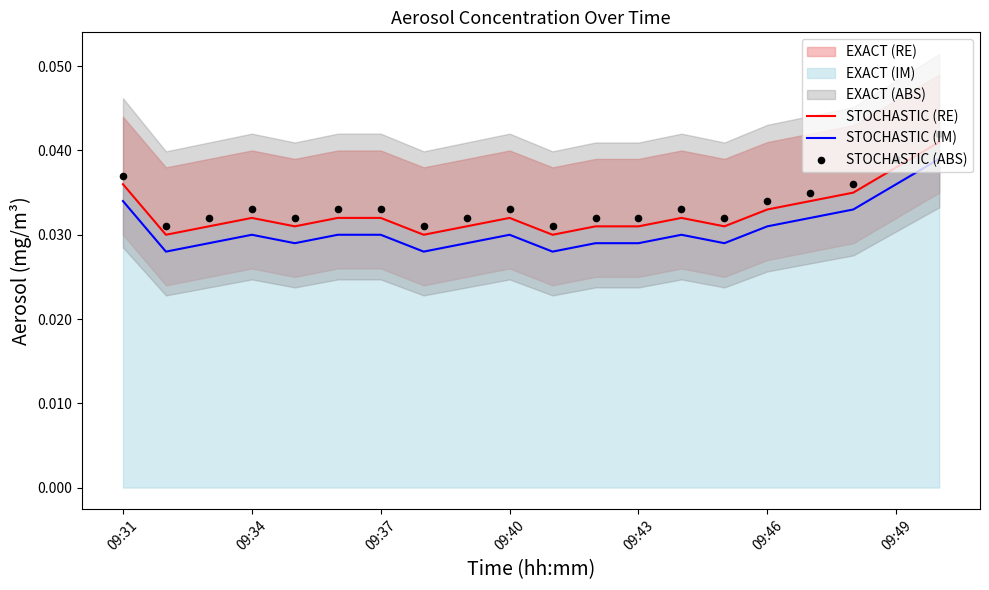

At how many categories does at least one series exceed 0?

20